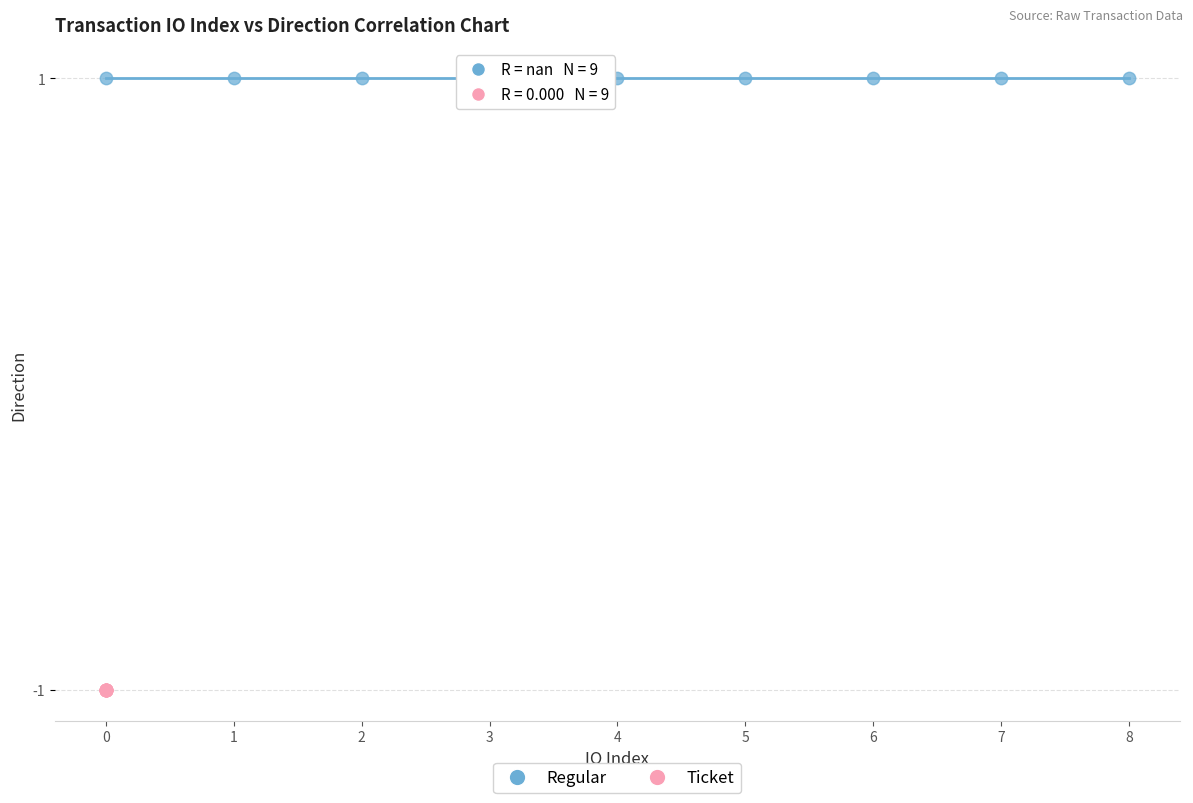

Which series reaches the maximum Y coordinate?

Regular